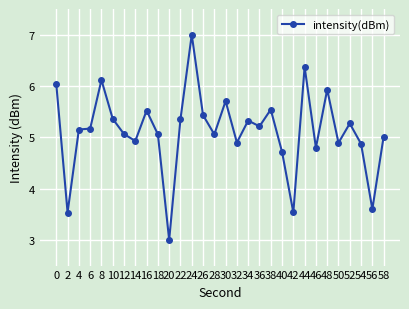

What is the value of the 4th point from the left?

5.2